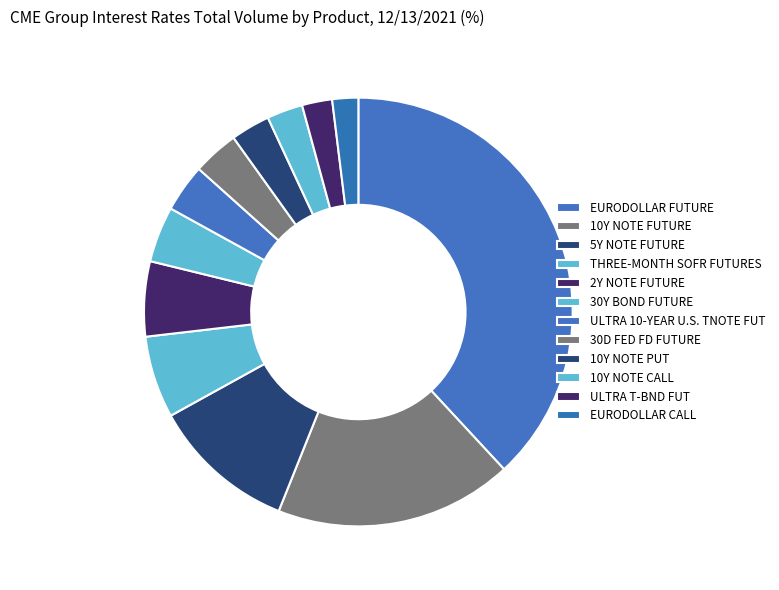

How many segments does this pie chart have?

12